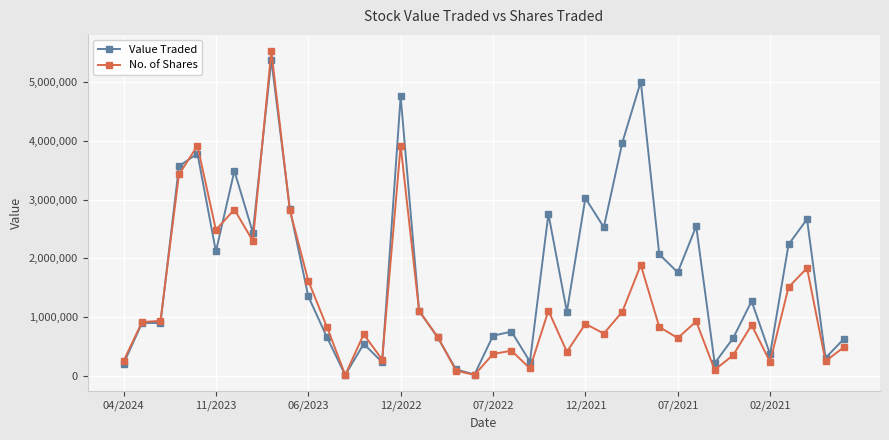

True or false: Value Traded has more than 0 points higher than both neighbors.

True